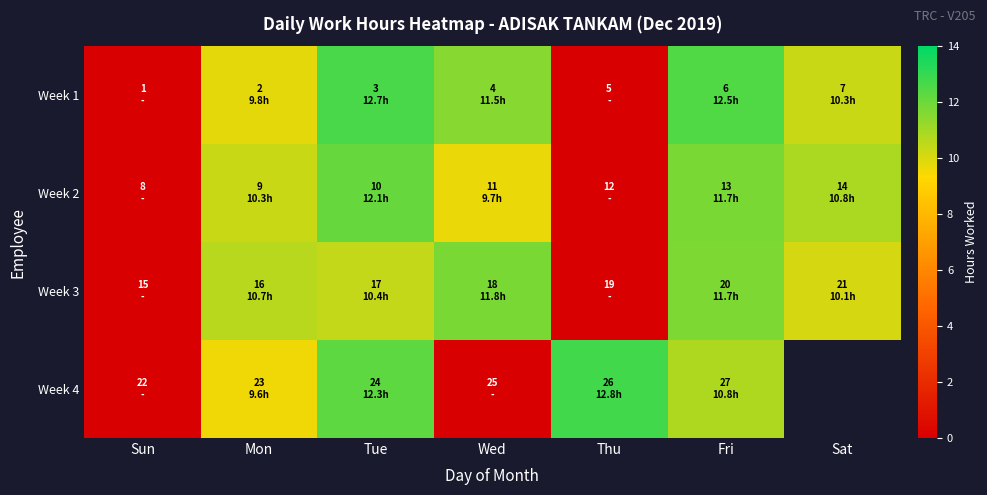

At which label does Week 4 reach its minimum?

Sun